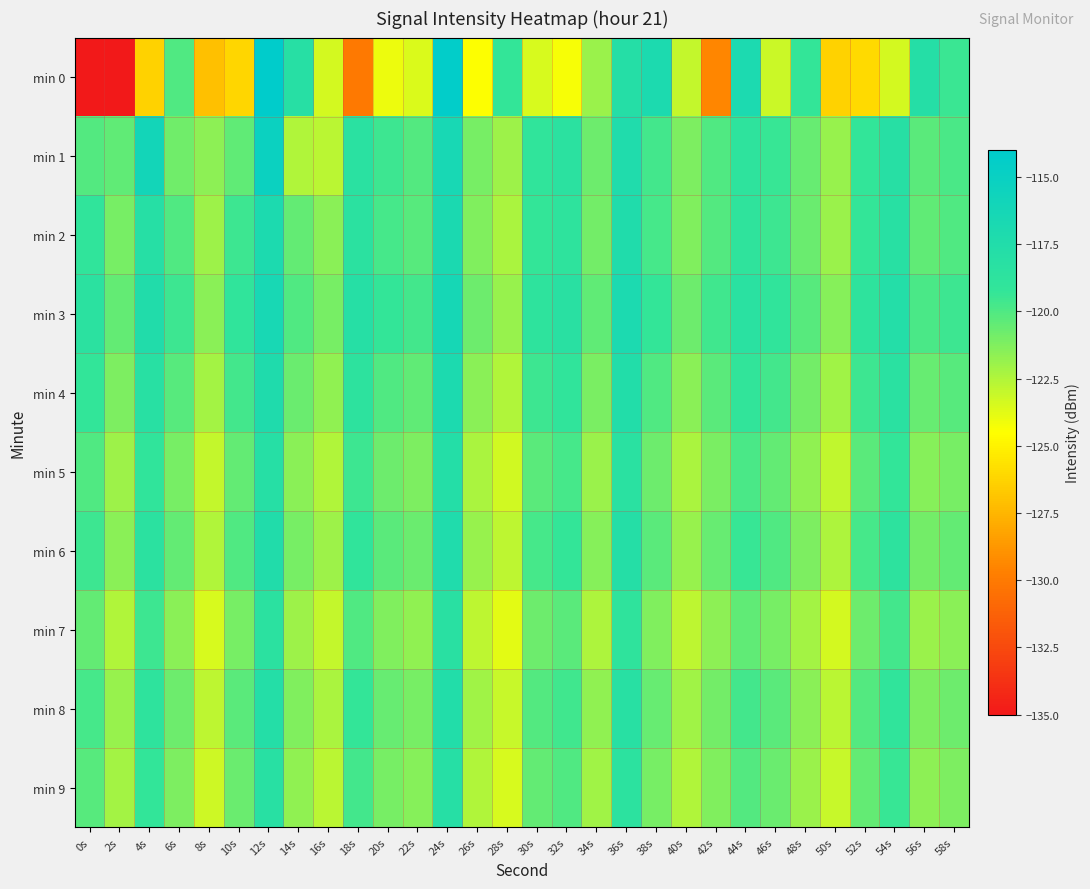

Which has a higher value, 22s or 36s?

36s